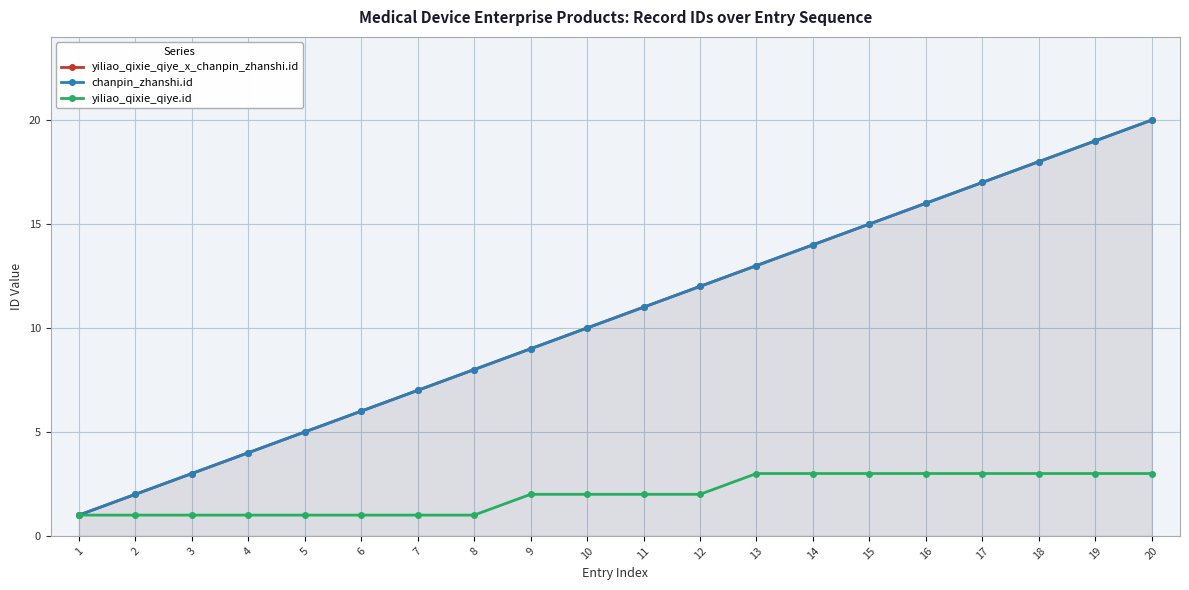

What is the total value across all series at 1?

3